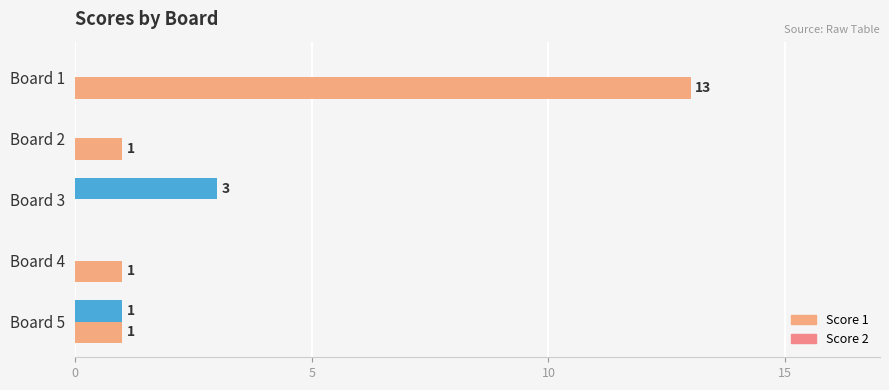

Reading left to right, extract all data points from this chart.

Score 1: 13	1	0	1	1
Score 2: 0	0	3	0	1